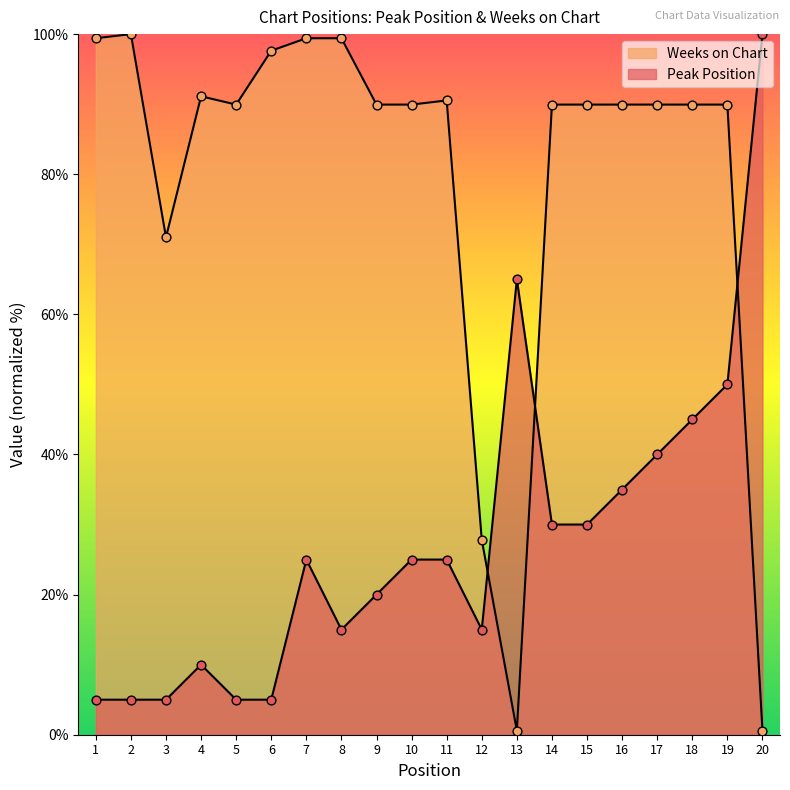

Which series has the widest spread of Y values?

Weeks on Chart